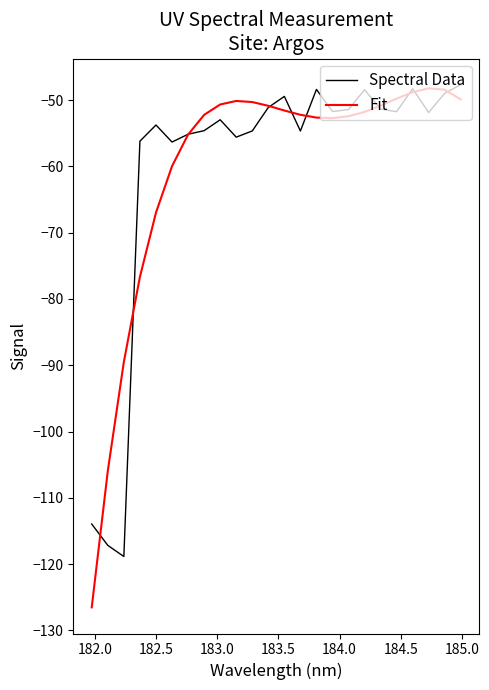

What is the minimum value for Fit?

-126.5